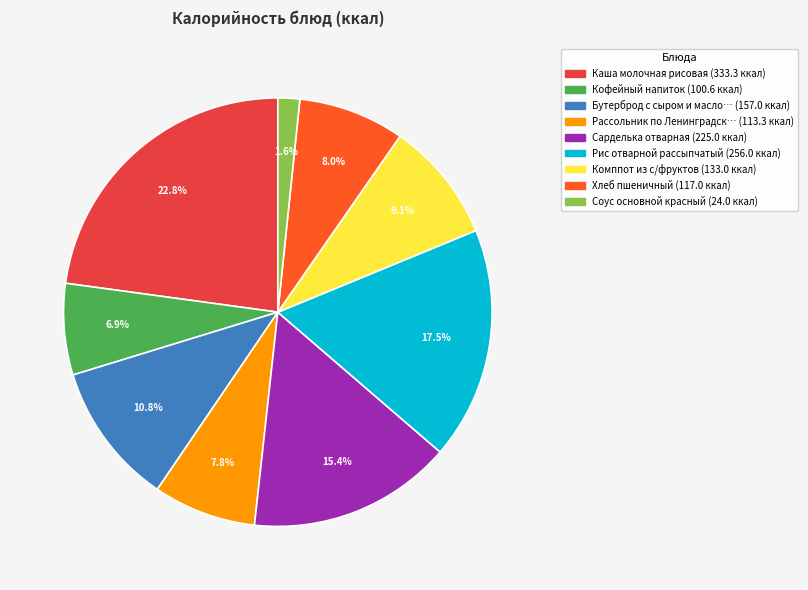

Does any single category account for the majority?

No